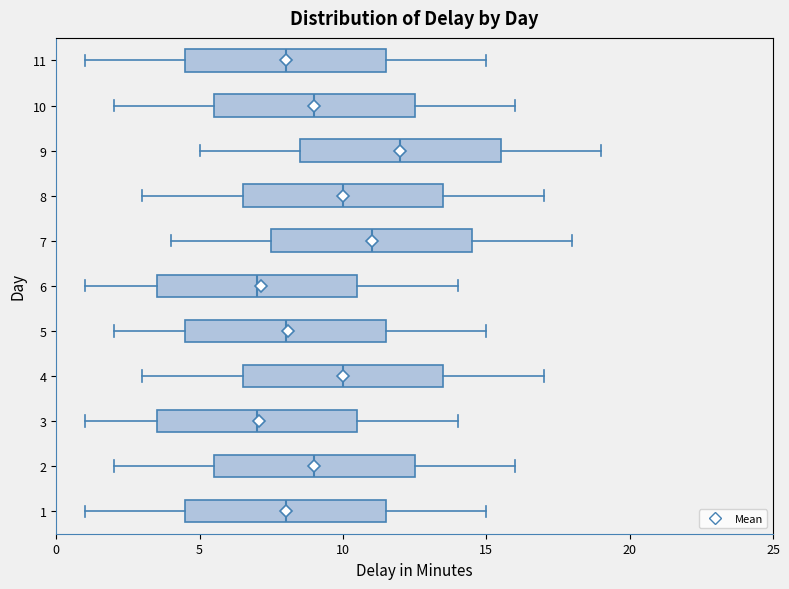

Where is the right edge of the box at y = 2 on the x-axis? The values are not printed on the chart, so give them approximately, as read against the axis.

12.5